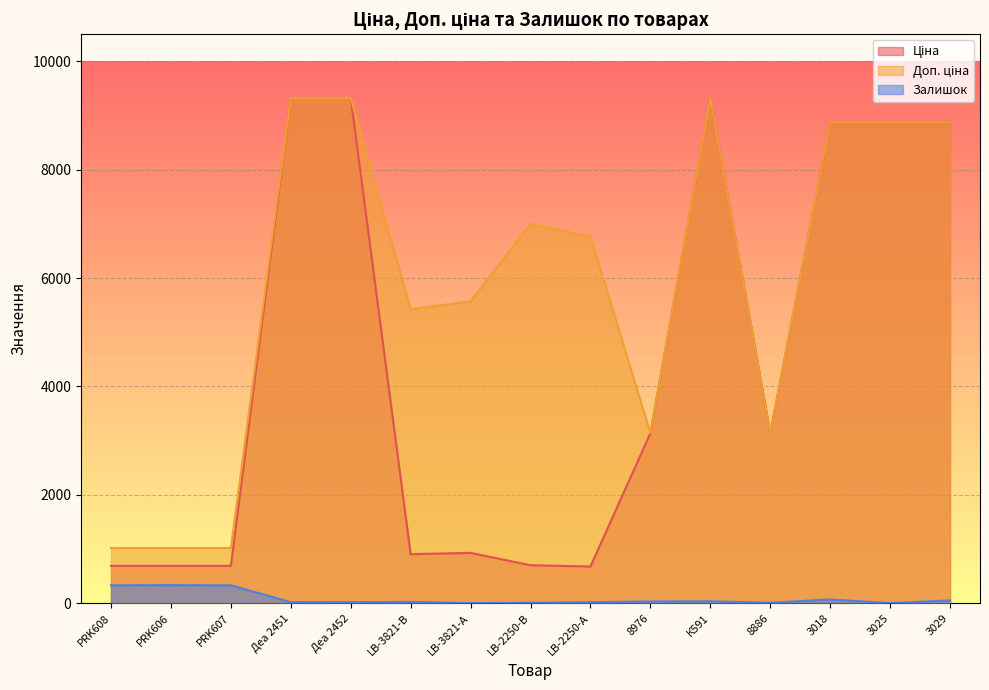

True or false: Залишок has more than 2 points higher than both neighbors.

True